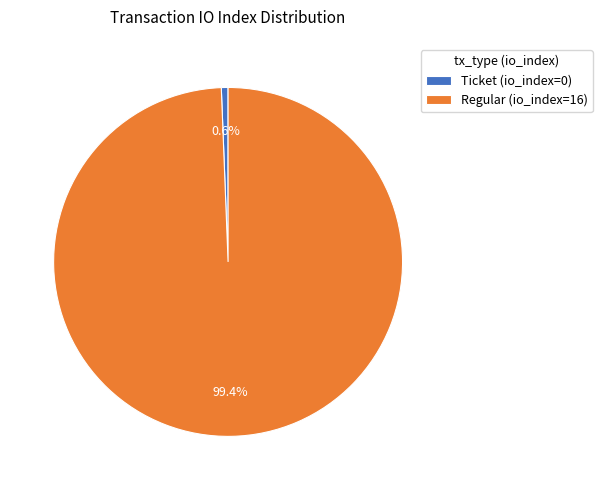

To the nearest percent, what is the combined percentage of Regular (io_index=16) and Ticket (io_index=0)?

100%